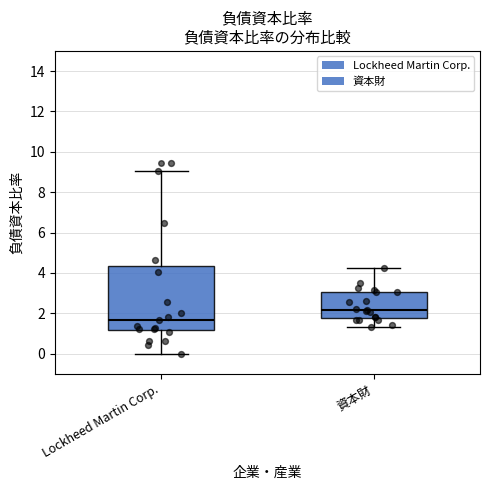

Reading left to right, read every box against the y-axis: the position of its median line, the range the box covers, and the ends of its whiskers. The values are not printed on the chart, so give them approximately, as read against the axis.

Lockheed Martin Corp.: median 1.6, box 1.2 to 4.4, whiskers 0.0 to 9.0
資本財: median 2.2, box 1.8 to 3.0, whiskers 1.4 to 4.2